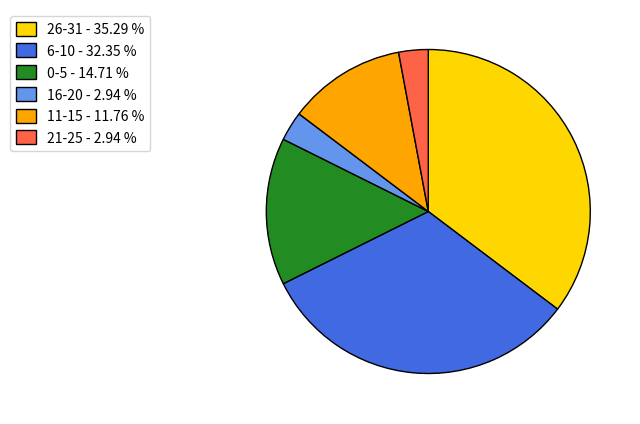

Does any single category account for the majority?

No